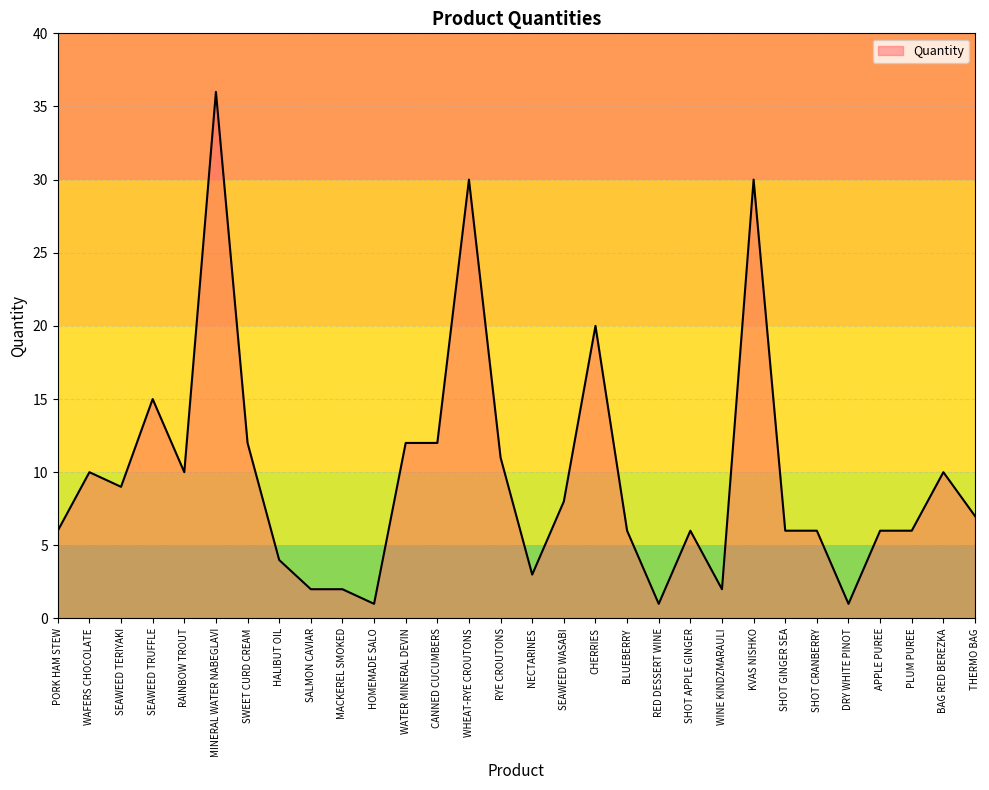

The chart shows a value of 4 at THERMO BAG. True or false?

False